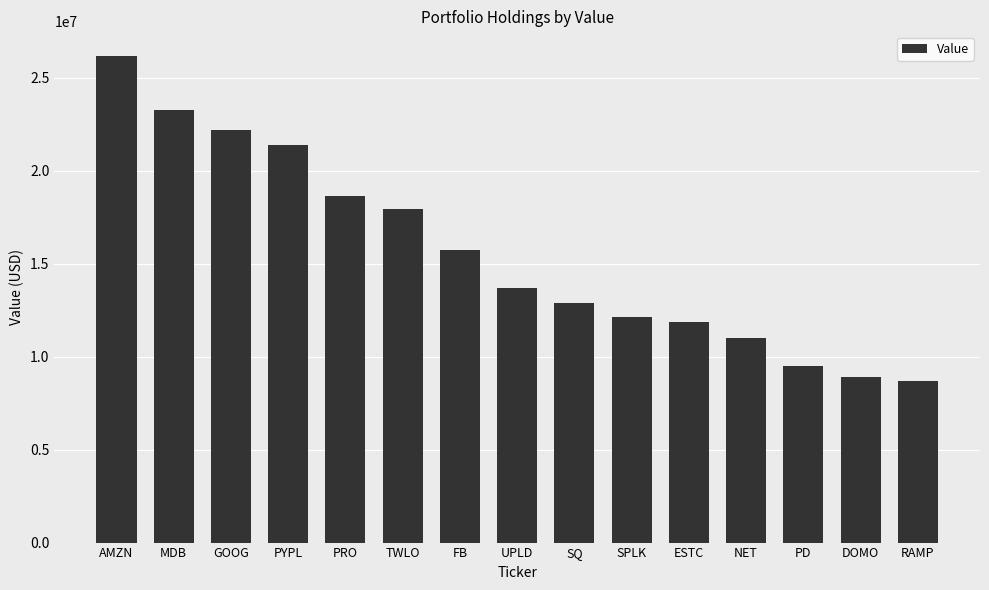

Rank the categories by value from lowest to highest.

RAMP, DOMO, PD, NET, ESTC, SPLK, SQ, UPLD, FB, TWLO, PRO, PYPL, GOOG, MDB, AMZN